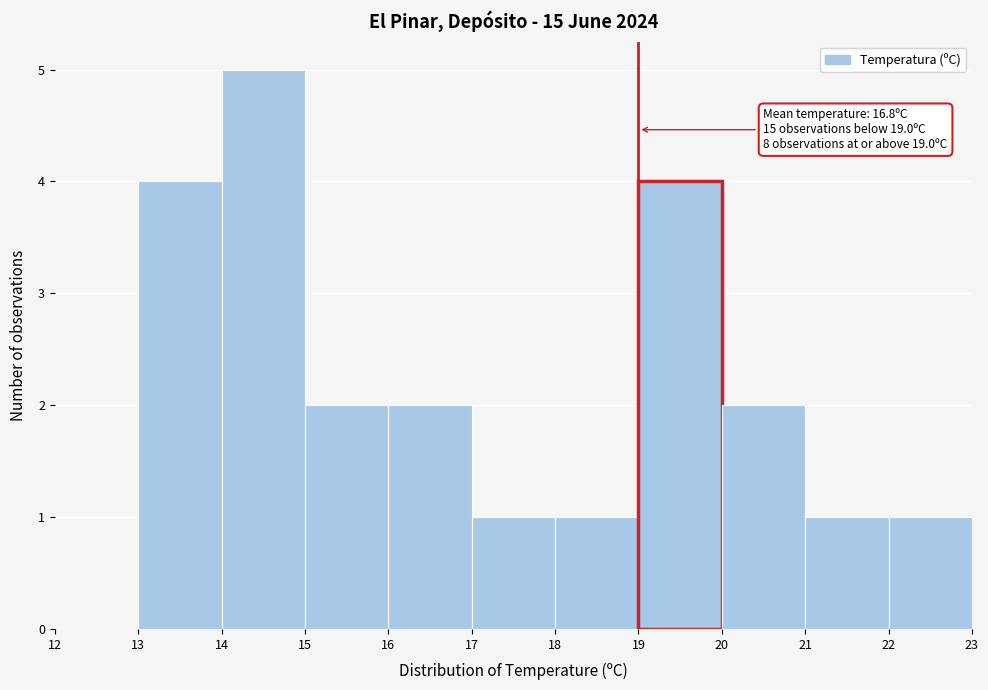

Which range on the x-axis has the tallest bar?

14 to 15